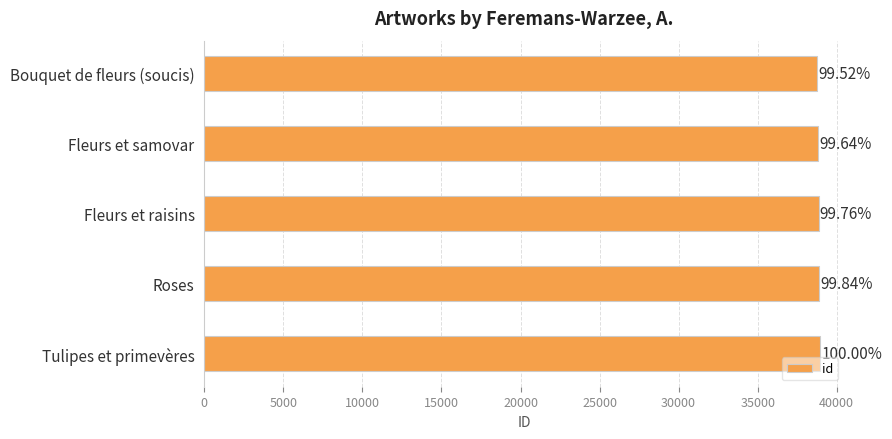

What is the maximum value shown in the chart?

38970